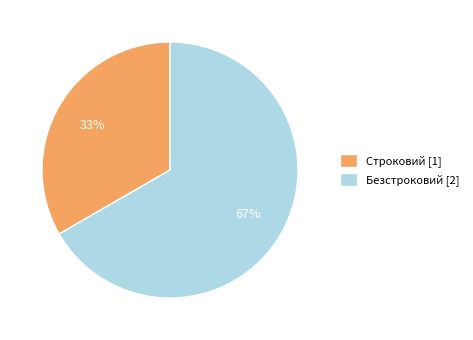

Do Безстроковий and Строковий together represent more than half of the pie?

Yes